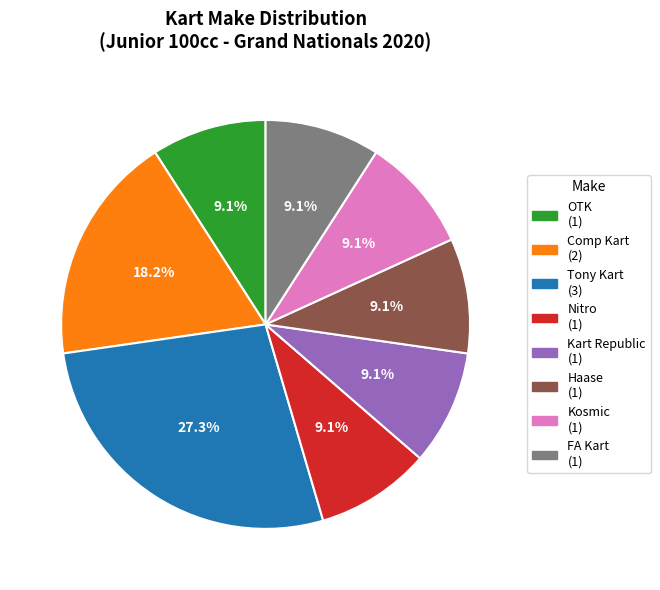

Is there a majority slice in this chart?

No